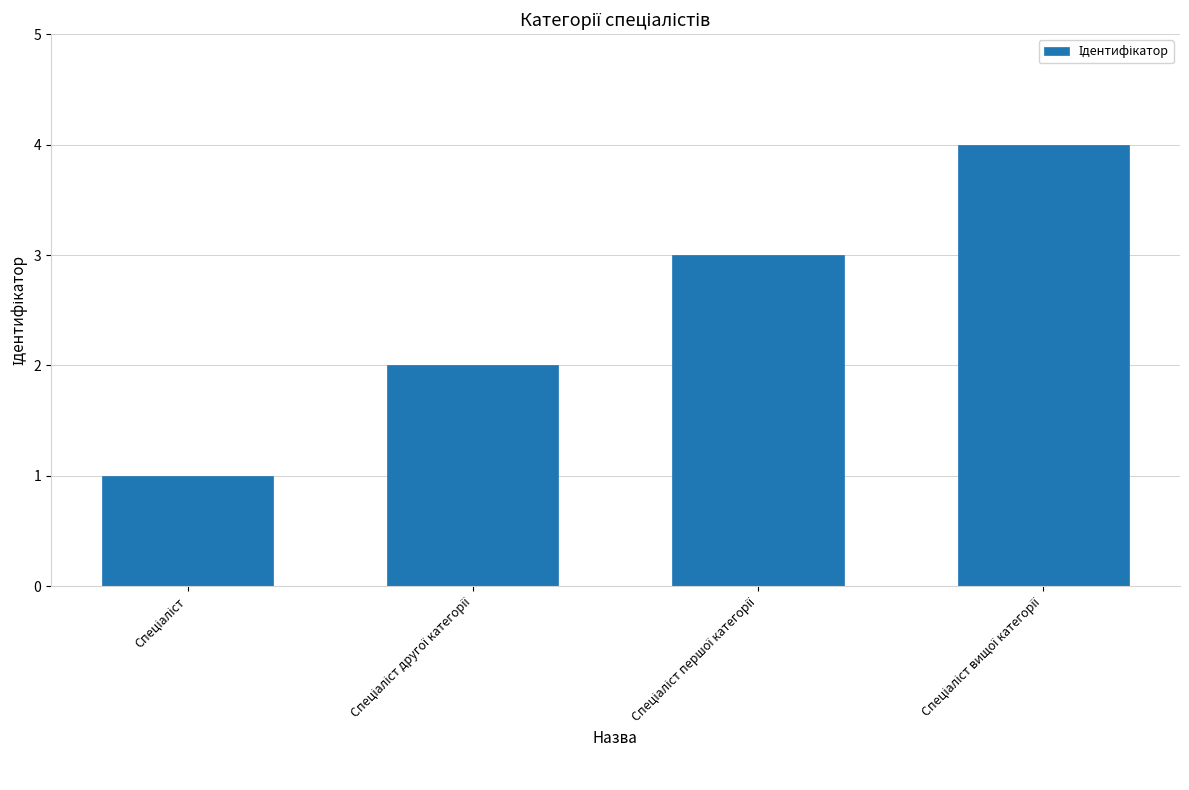

What is the sum of all values?

10